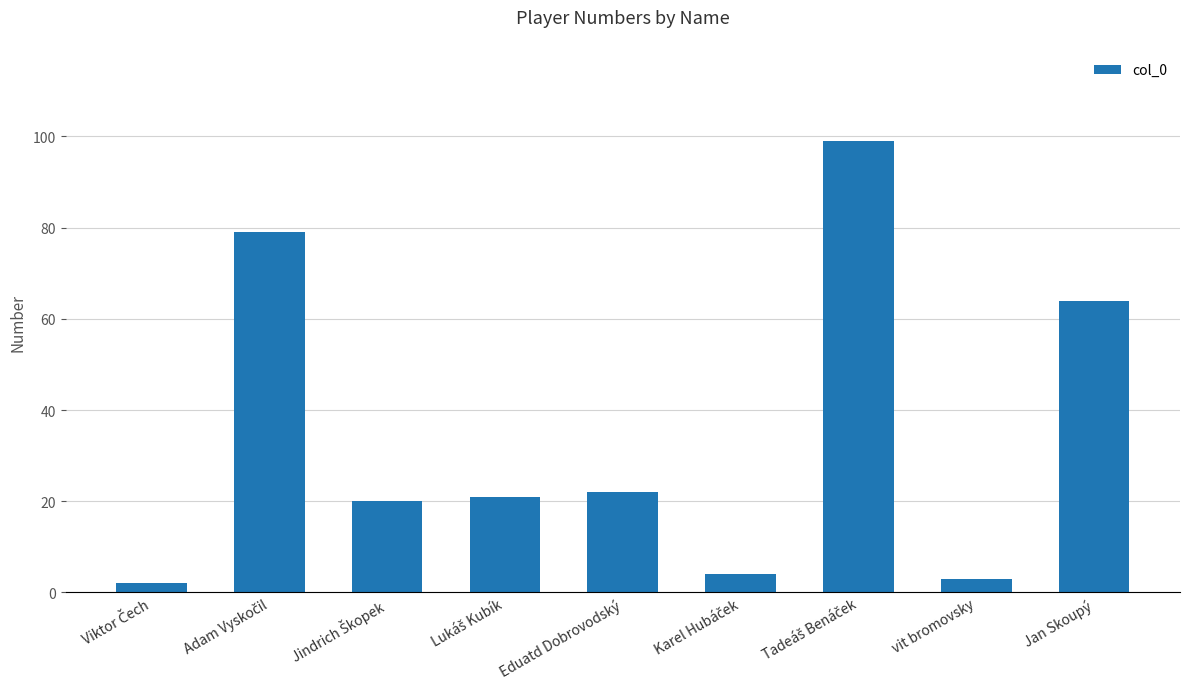

How many bars are there in total?

9